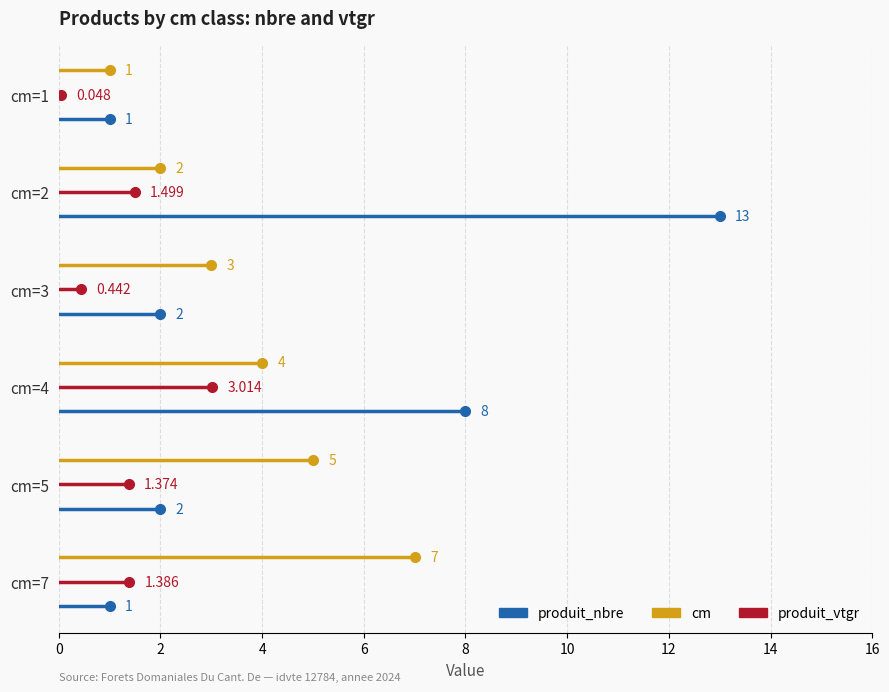

Between 2 and 0, which is larger?

2